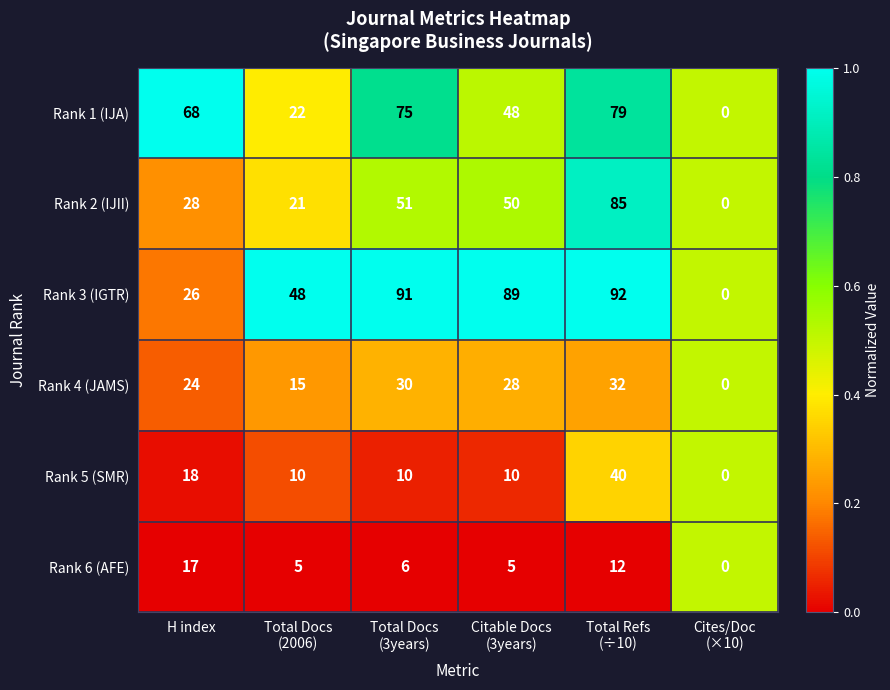

What is the highest value of the Rank 4 (JAMS) series?

32